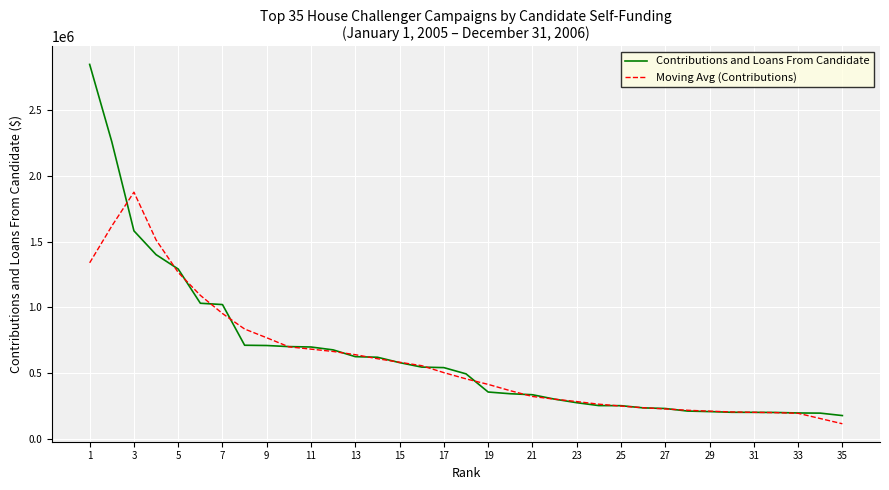

Rank the series by their maximum value, from lowest to highest.

Moving Avg (Contributions), Contributions and Loans From Candidate